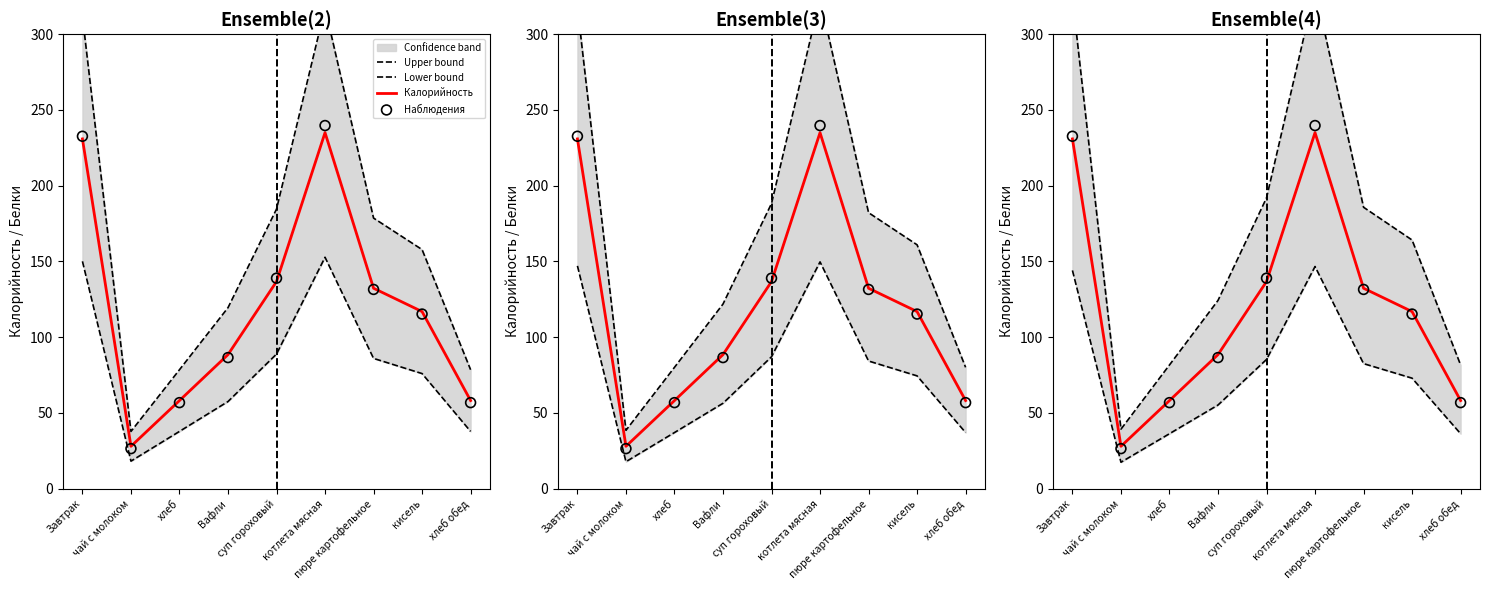

Which series contains the highest Y value?

Upper bound